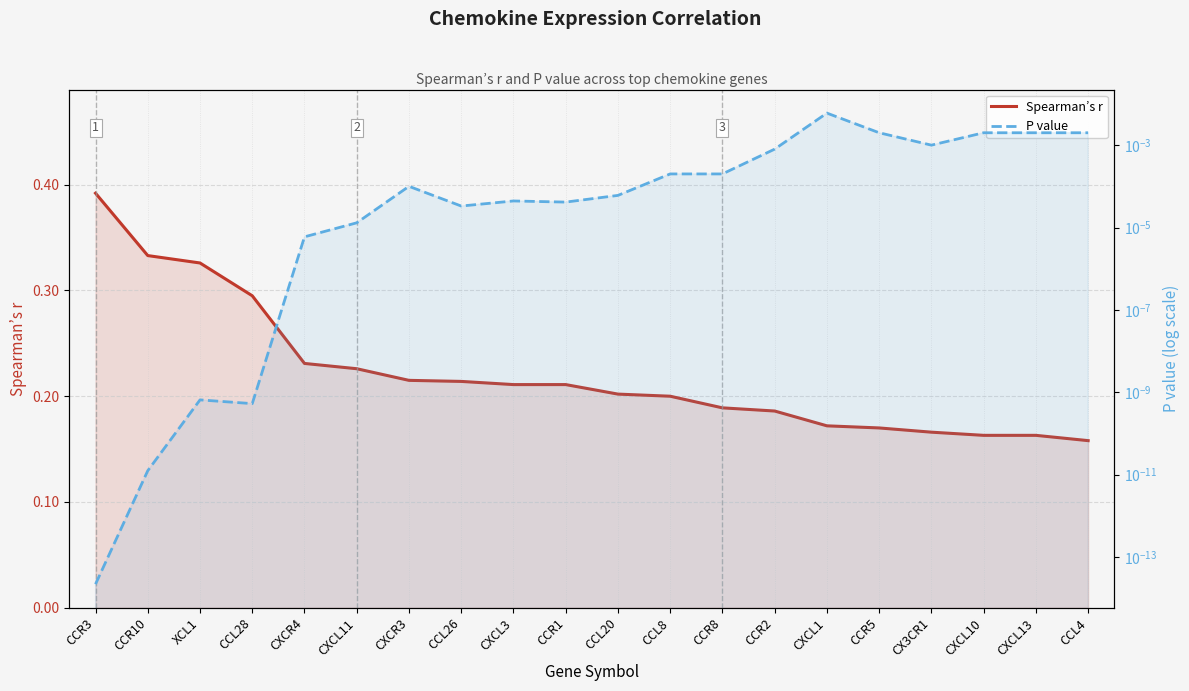

What is the label of the 1st point from the right?

CCL4